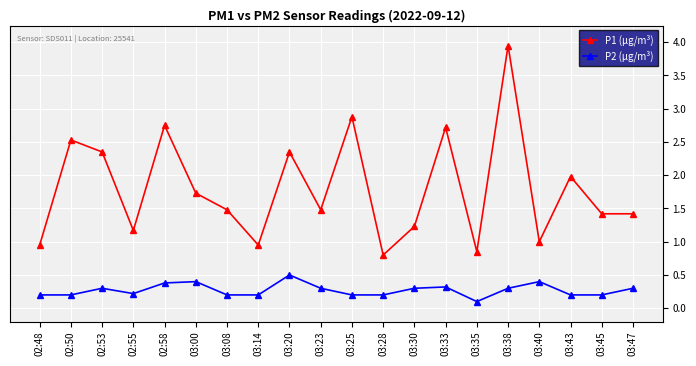

Is this an area chart (filled region under the line)?

No